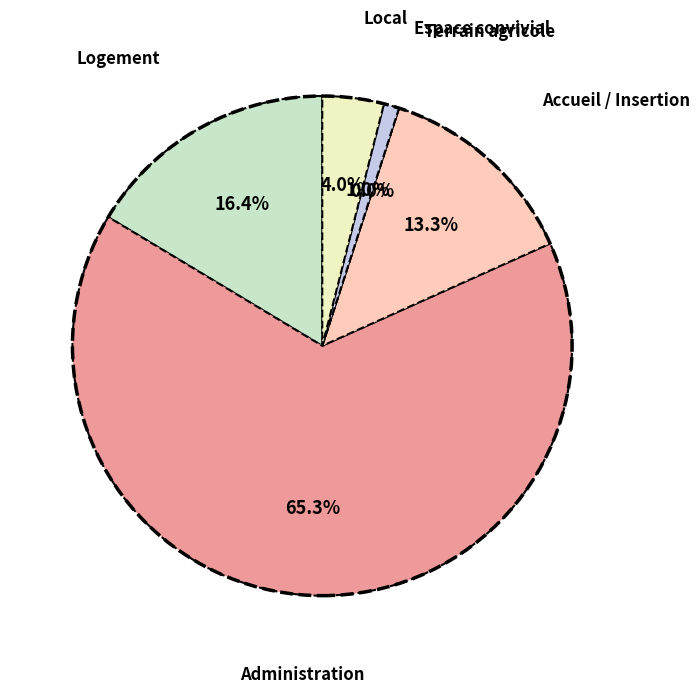

Is it true that Logement is 10% of the pie?

False